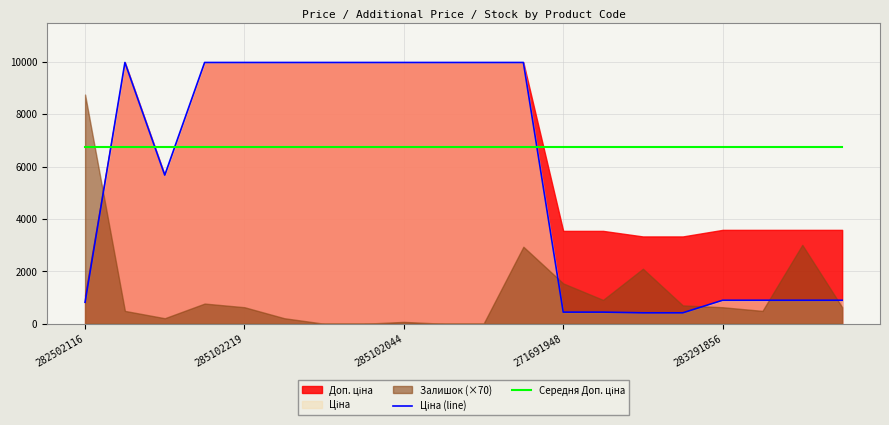

What is the maximum value for Середня Доп. ціна?

6731.1